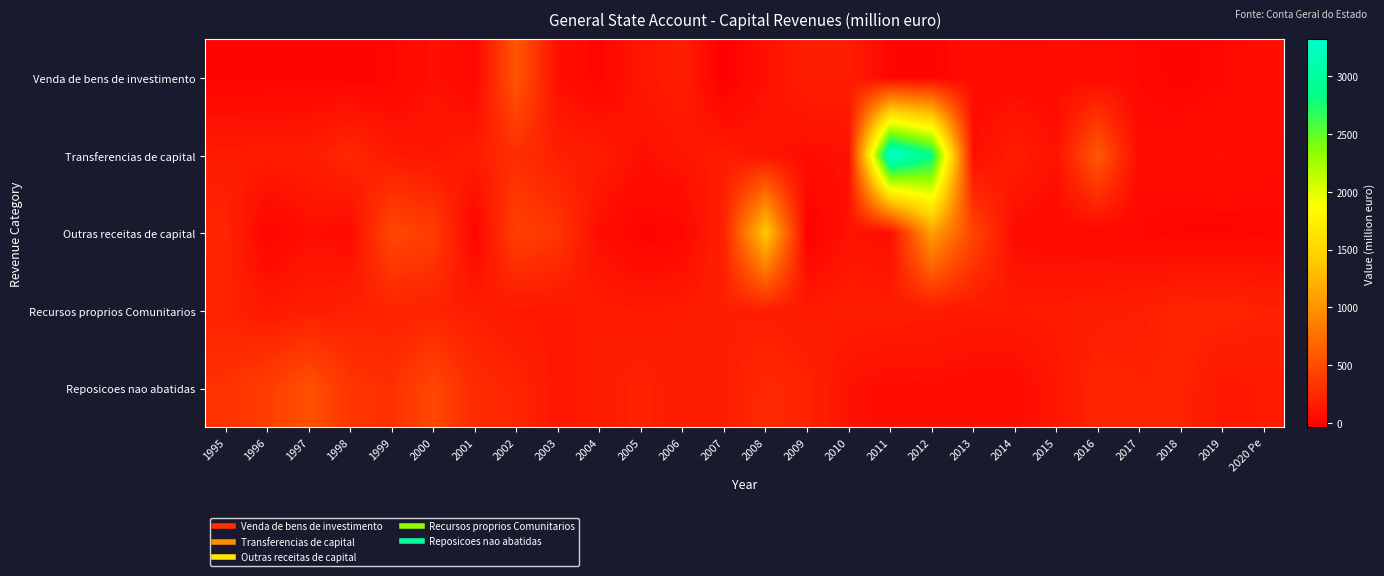

Reading left to right, transcribe all the data shown in this chart.

Venda de bens de investimento: 1995=3.0	1996=3.0	1997=6.0	1998=7.0	1999=19.0	2000=90.0	2001=23.0	2002=572.0	2003=78.0	2004=11.0	2005=125.0	2006=178.0	2007=-38.0	2008=97.0	2009=179.0	2010=169.0	2011=17.0	2012=2.0	2013=66.0	2014=45.0	2015=55.0	2016=52.0	2017=26.5	2018=4.9	2019=25.8	2020 Pe=71.3
Transferencias de capital: 1995=159.0	1996=165.0	1997=175.0	1998=247.0	1999=147.0	2000=121.0	2001=169.0	2002=295.0	2003=189.0	2004=169.0	2005=80.0	2006=121.0	2007=166.0	2008=106.0	2009=71.0	2010=94.0	2011=3319.0	2012=2847.0	2013=72.0	2014=174.0	2015=91.0	2016=597.0	2017=43.1	2018=64.7	2019=82.8	2020 Pe=45.7
Outras receitas de capital: 1995=230.0	1996=2.0	1997=78.0	1998=50.0	1999=481.0	2000=399.0	2001=0.0	2002=428.0	2003=336.0	2004=68.0	2005=2.0	2006=16.0	2007=220.0	2008=1400.0	2009=-26.0	2010=95.0	2011=68.0	2012=1086.0	2013=452.0	2014=57.0	2015=44.0	2016=28.0	2017=28.5	2018=11.2	2019=7.5	2020 Pe=22.0
Recursos proprios Comunitarios: 1995=211.0	1996=146.0	1997=172.0	1998=201.0	1999=205.0	2000=204.0	2001=181.0	2002=141.0	2003=134.0	2004=159.0	2005=145.0	2006=159.0	2007=185.0	2008=177.0	2009=154.0	2010=177.0	2011=168.0	2012=155.0	2013=144.0	2014=148.0	2015=158.0	2016=174.0	2017=187.3	2018=223.7	2019=229.5	2020 Pe=203.4
Reposicoes nao abatidas: 1995=320.0	1996=405.0	1997=543.0	1998=337.0	1999=306.0	2000=478.0	2001=268.0	2002=228.0	2003=127.0	2004=171.0	2005=211.0	2006=164.0	2007=174.0	2008=254.0	2009=214.0	2010=90.0	2011=65.0	2012=74.0	2013=53.0	2014=54.0	2015=125.0	2016=233.0	2017=211.1	2018=218.1	2019=129.9	2020 Pe=148.2